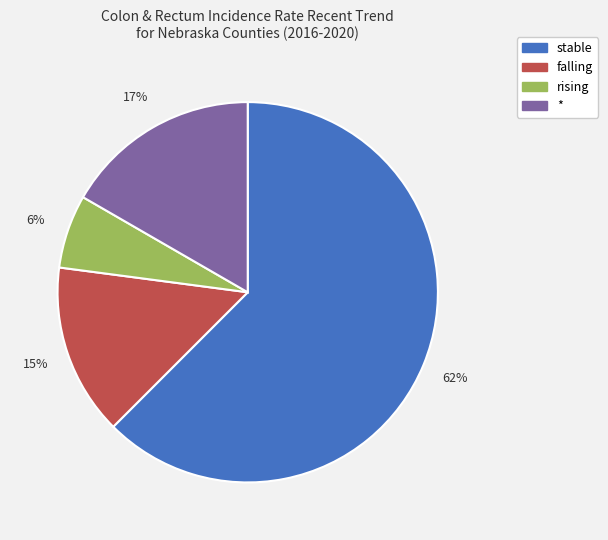

Is there a majority slice in this chart?

Yes